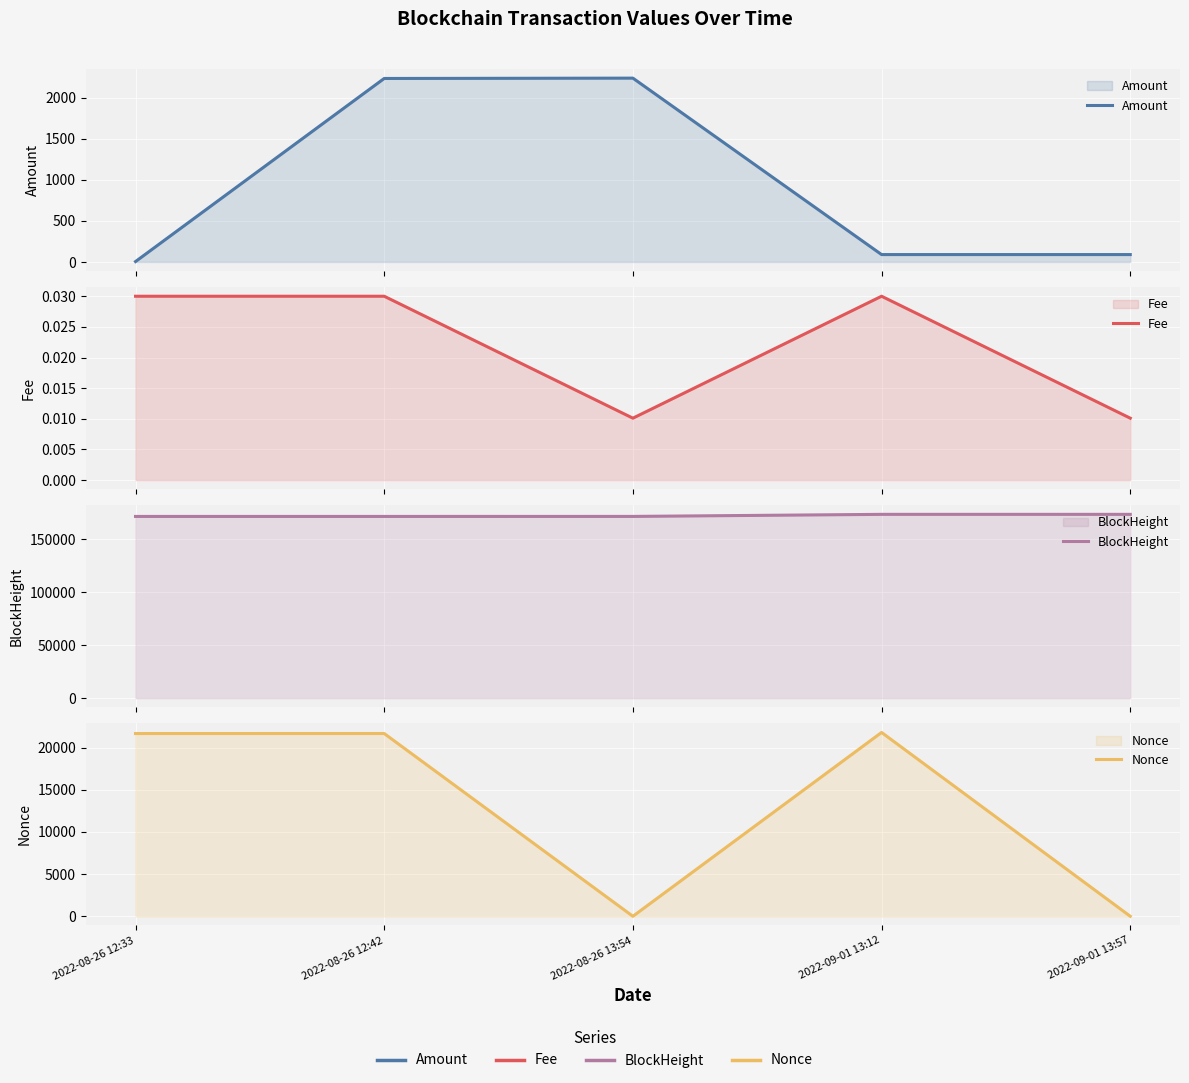

List the series in order of their peak value, lowest first.

Fee, Amount, Nonce, BlockHeight